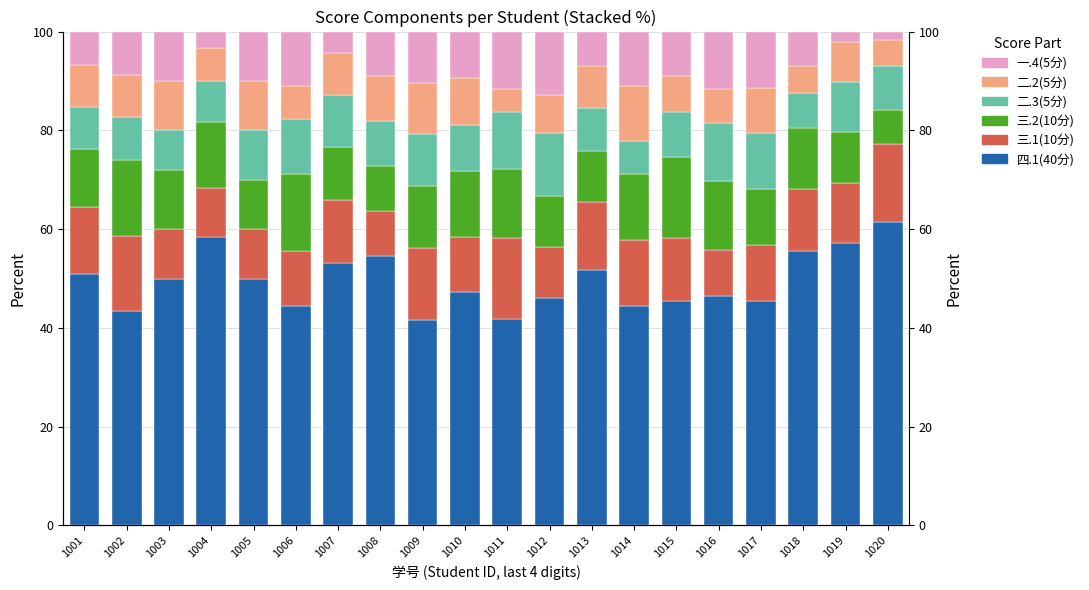

The value of 二.3(5分) at 1018 is 4.3. True or false?

False